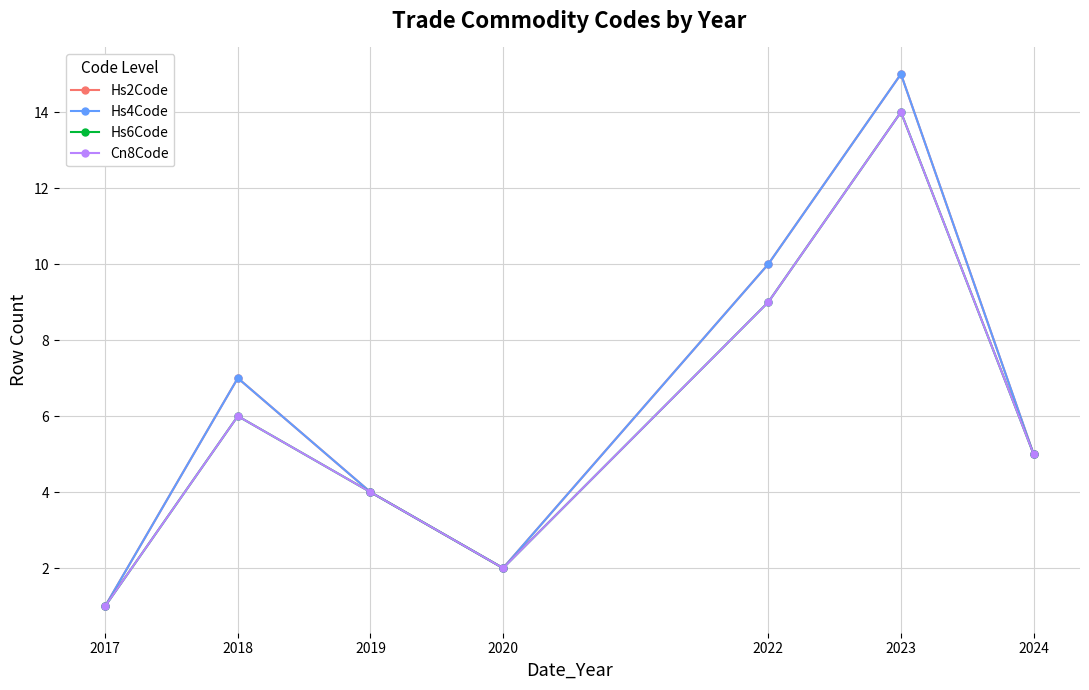

Does the chart have visible grid lines?

Yes